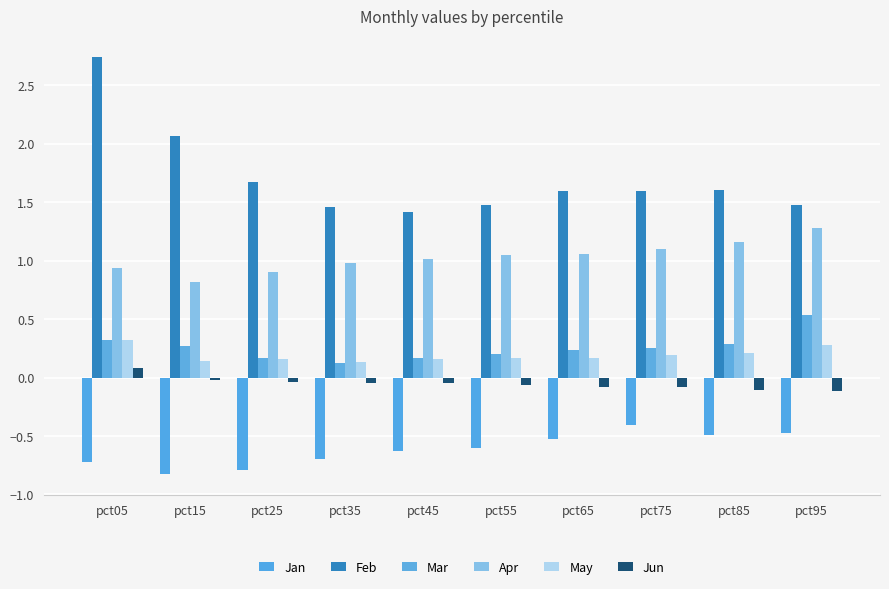

The value of May at pct35 is 0.1. True or false?

True